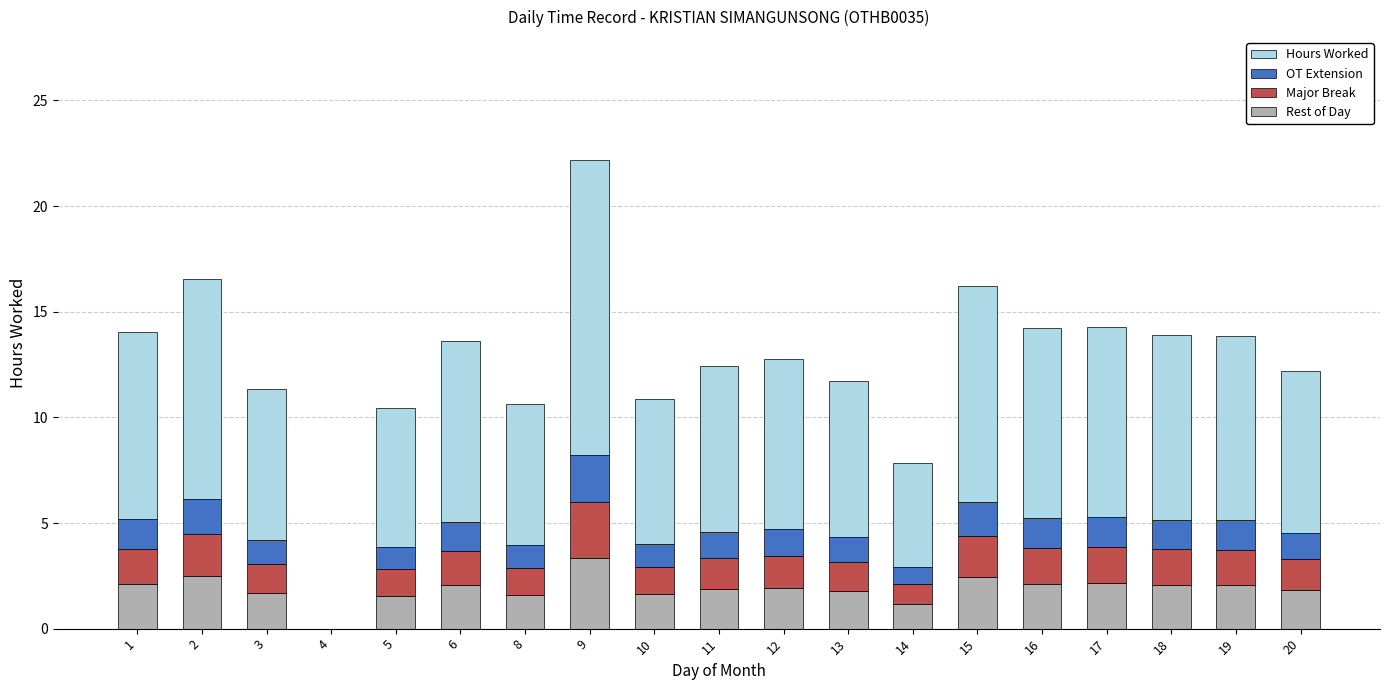

True or false: Rest of Day has a value of 1.2 at 16.

False